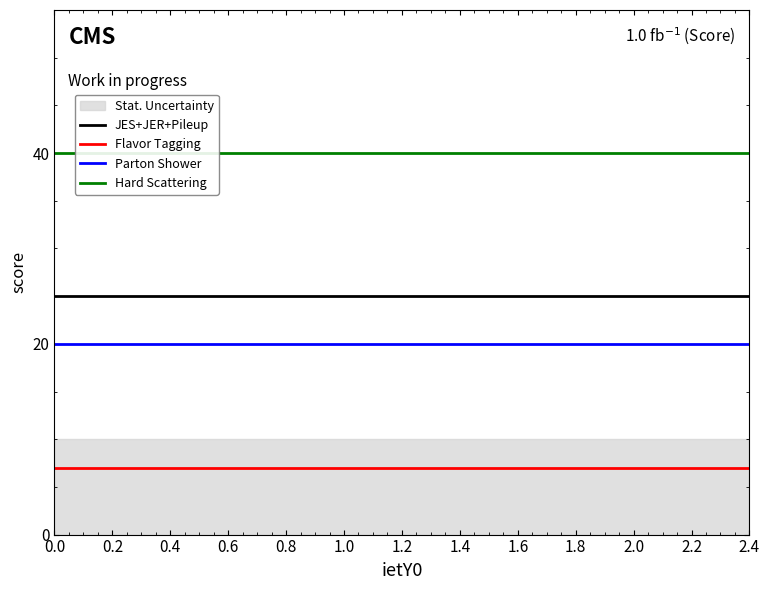

True or false: Flavor Tagging has a value of 7 at 0.0.

True